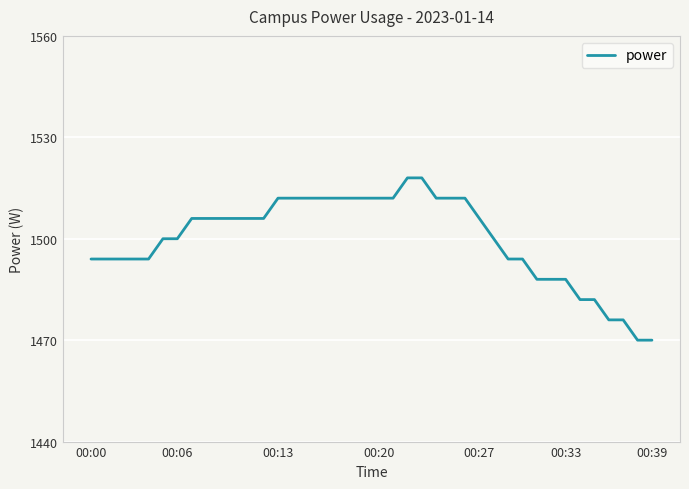

What is the maximum value shown in the chart?

1518